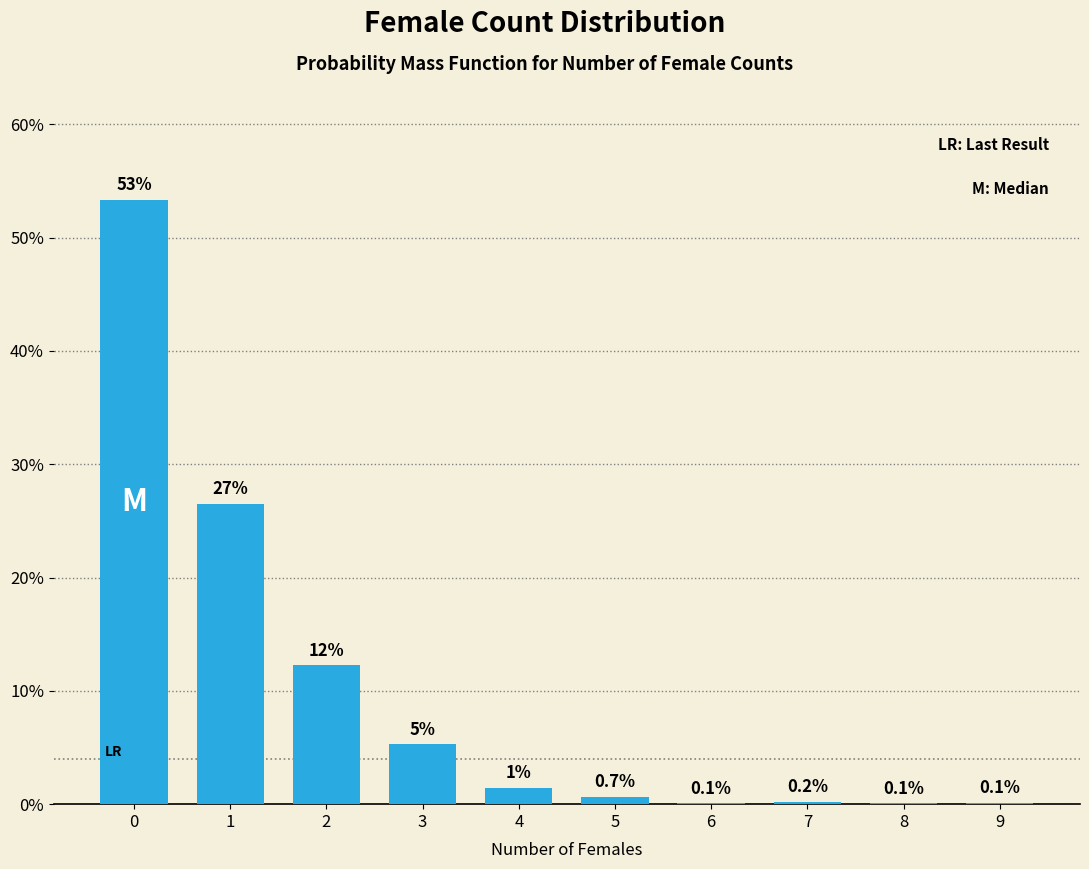

The value at 3 is 7.6. True or false?

False